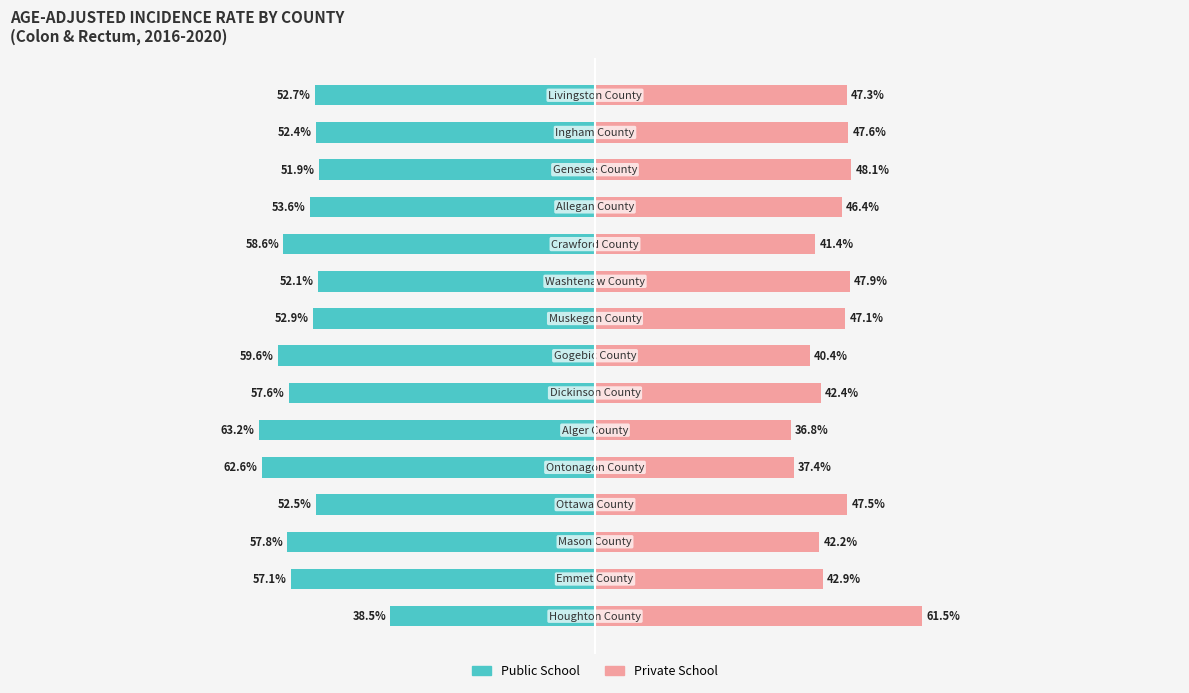

What is the sum of the Public School values at 11 and 0?

-92.1